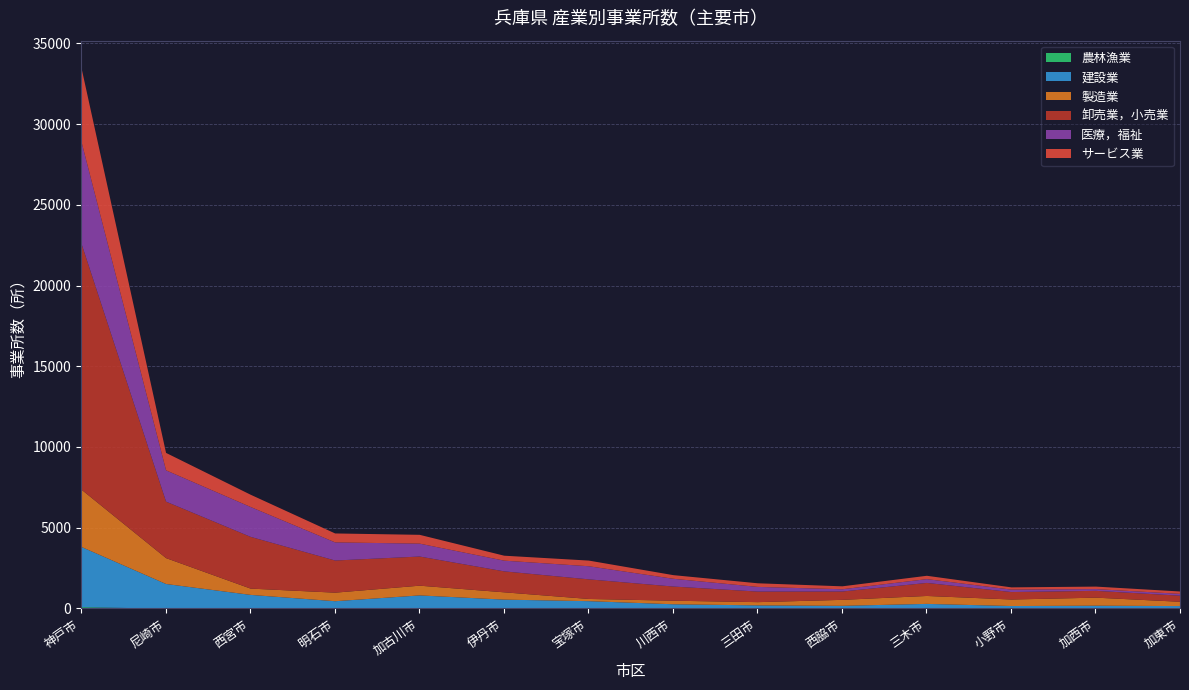

What is the total value across all series at 加古川市?

4588